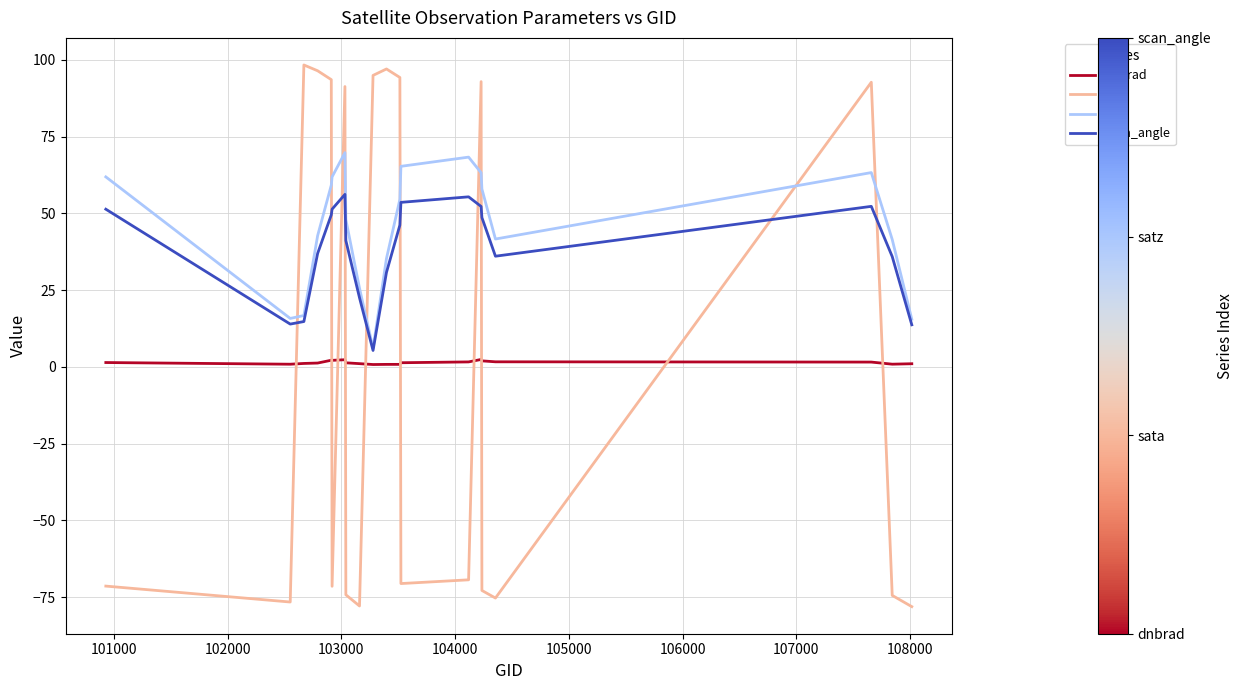

In satz, how many points are lower than both neighbors (excluding endpoints)?

3